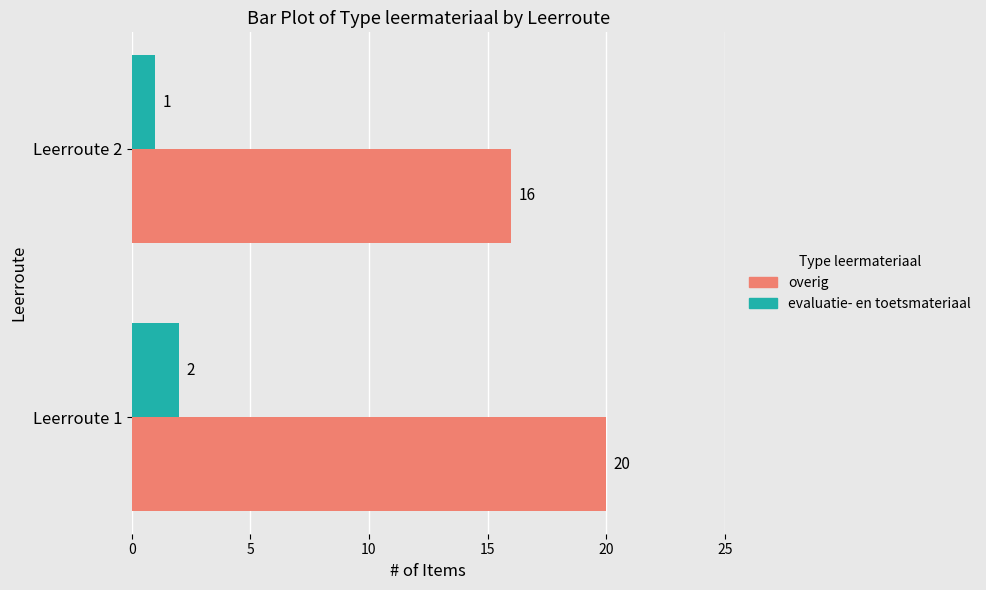

What is the greatest value displayed?

20